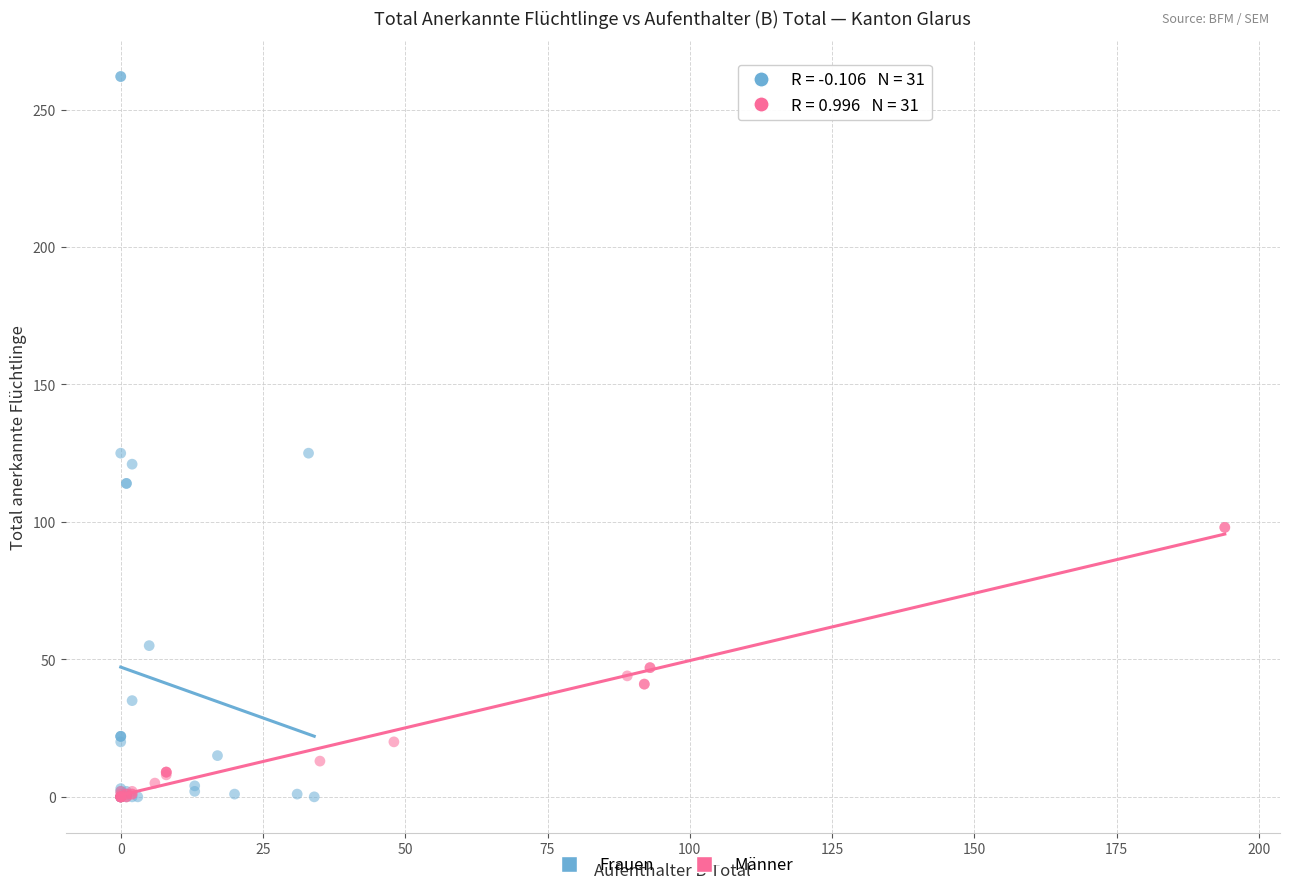

Which series has the largest Y range (max minus min)?

Frauen